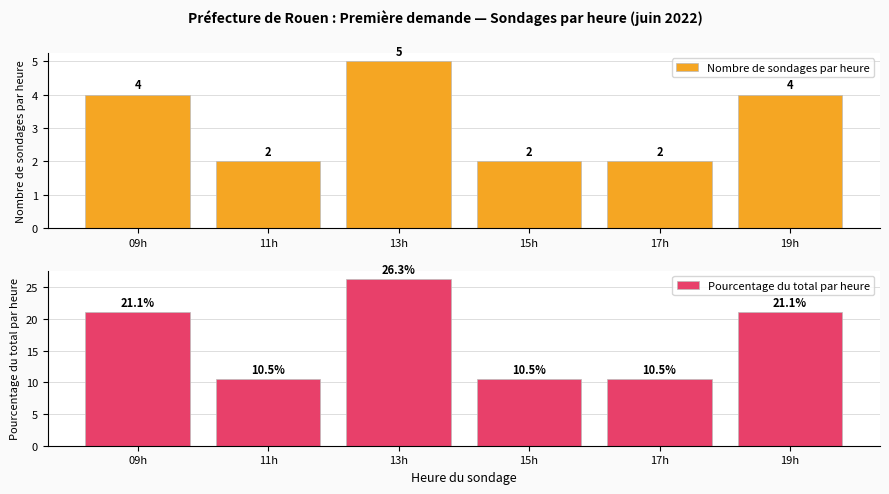

What is the label of the 2nd bar from the right?

17h